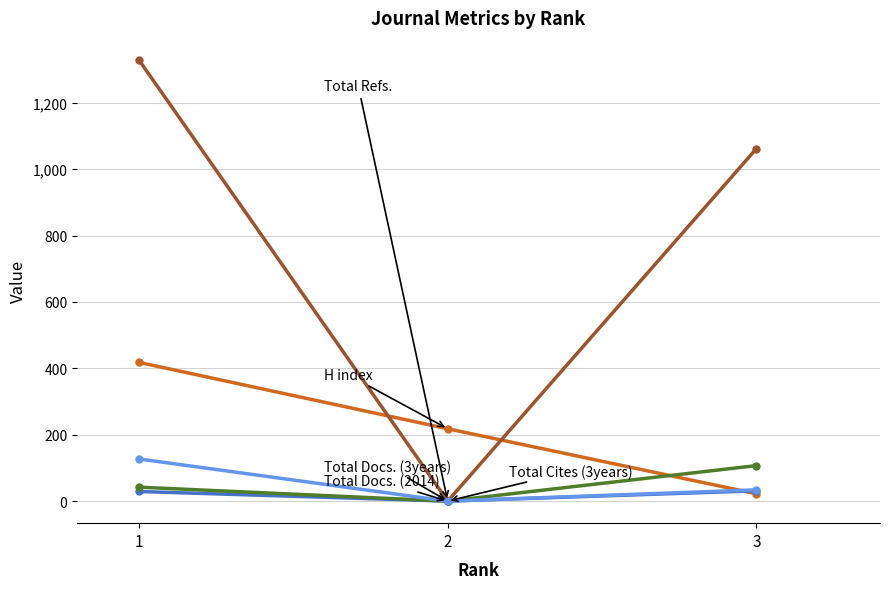

How many lines are shown in the chart?

5